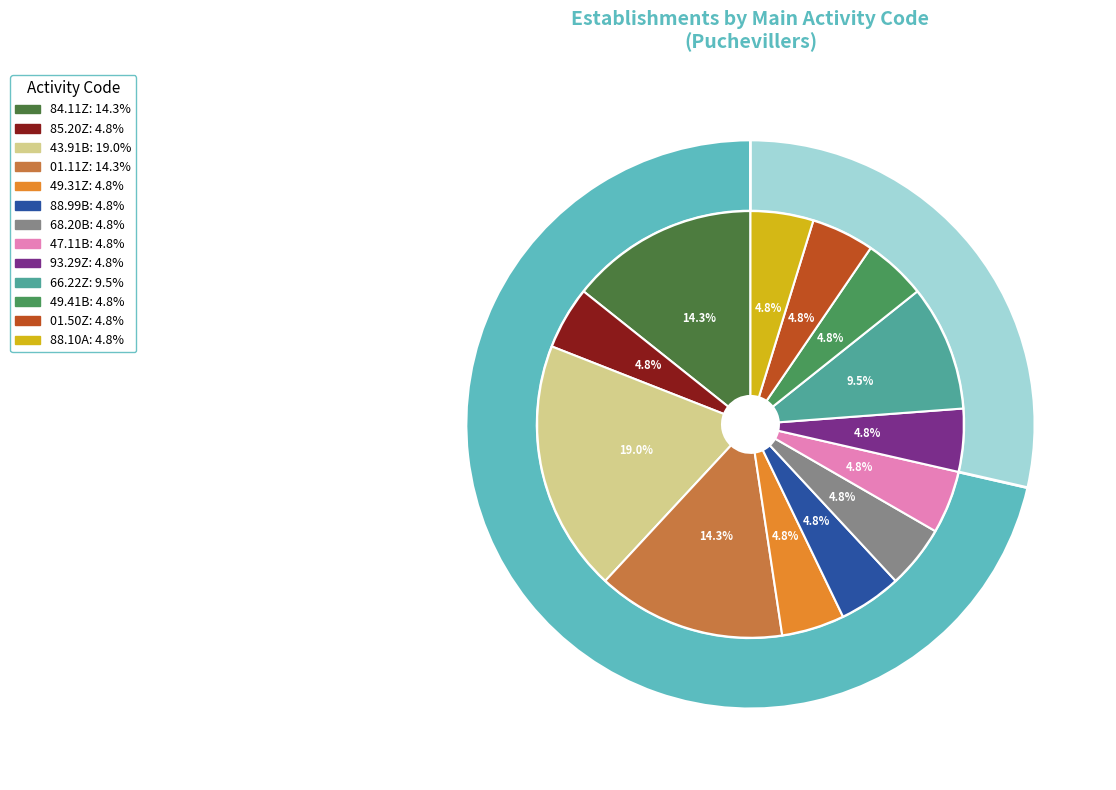

Which slice is the smallest?

85.20Z